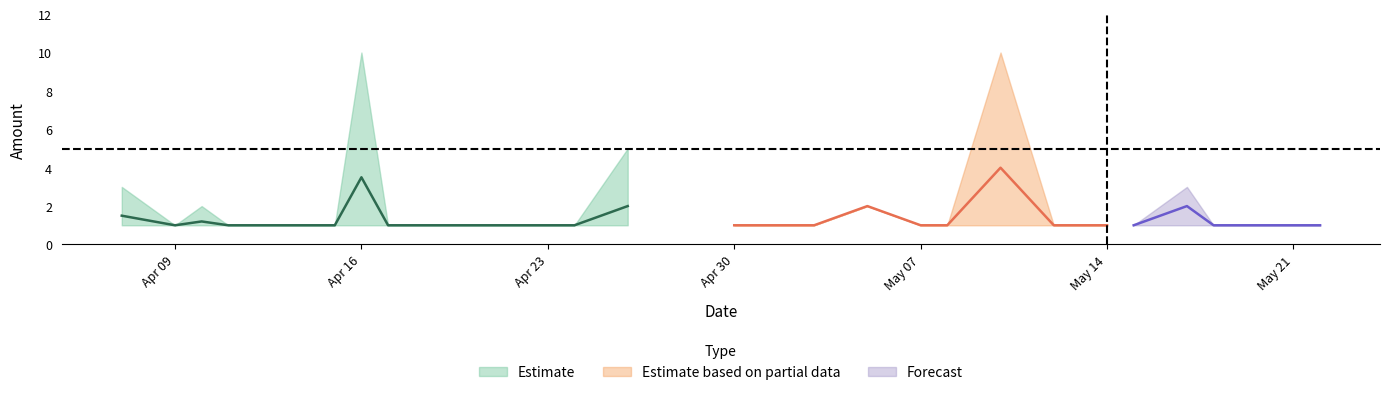

True or false: Amount_upper and Fee_mid intersect in this chart.

False